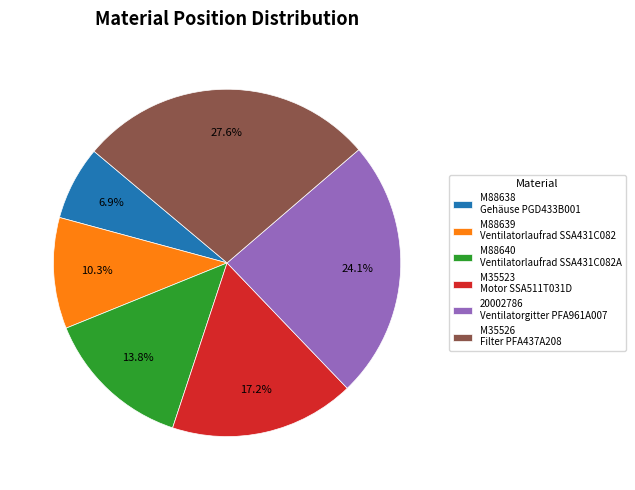

What is the ratio of the value at M88640 Ventilatorlaufrad SSA431C082A to the value at 20002786 Ventilatorgitter PFA961A007?

0.6